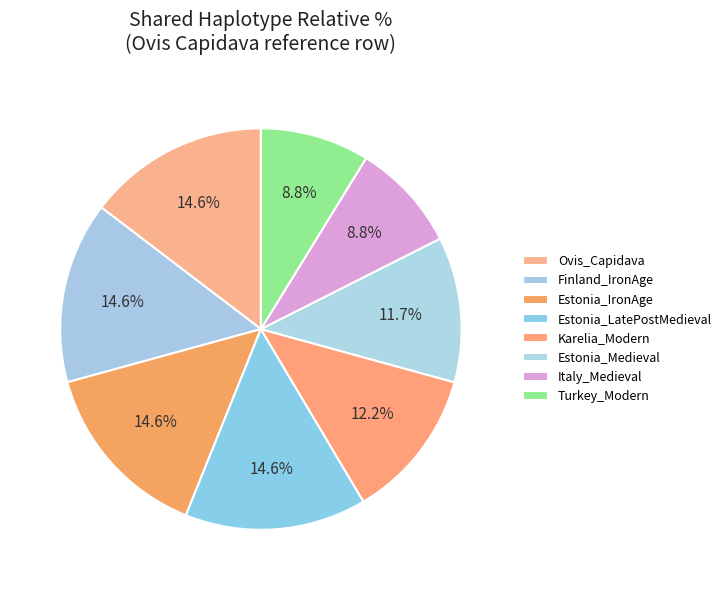

Is Estonia_Medieval the majority of the pie?

No